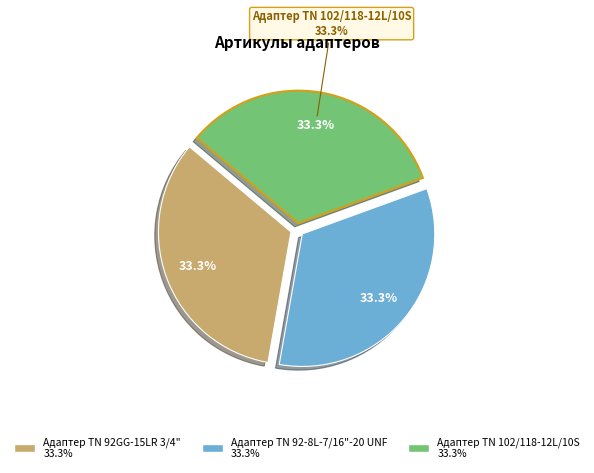

The Адаптер TN 92-8L-7/16"-20 UNF slice represents 41% of the pie. True or false?

False